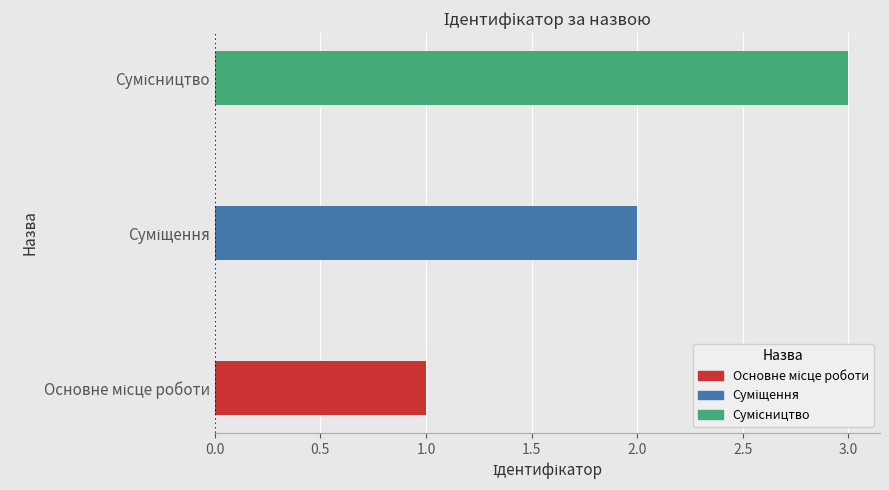

What is the sum of all values?

6